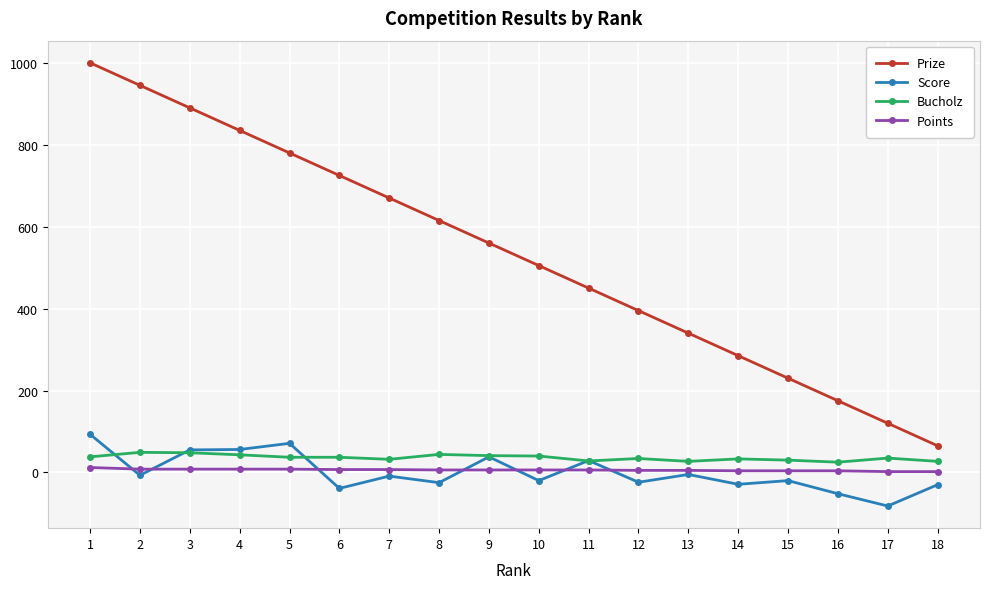

True or false: Prize has more than 1 points higher than both neighbors.

False